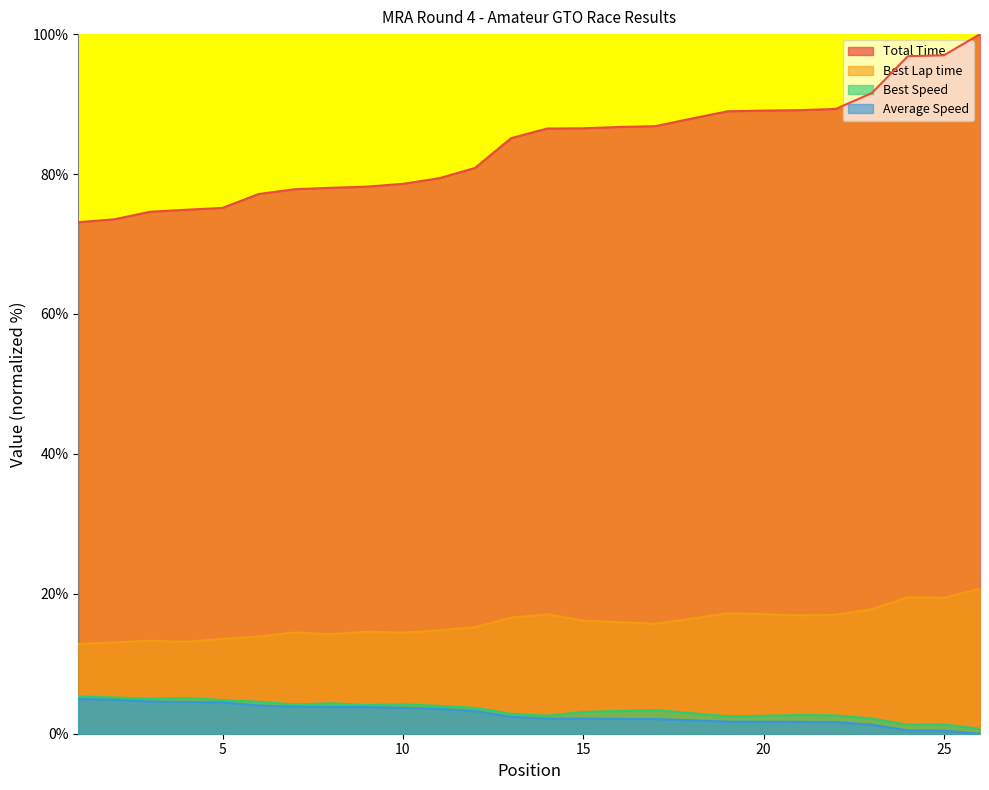

What is the highest value of the Total Time series?

100.0